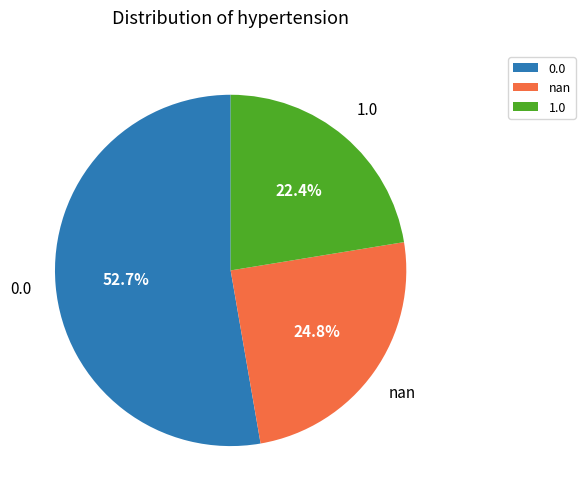

What is the ratio of the value at 1.0 to the value at nan?

0.9